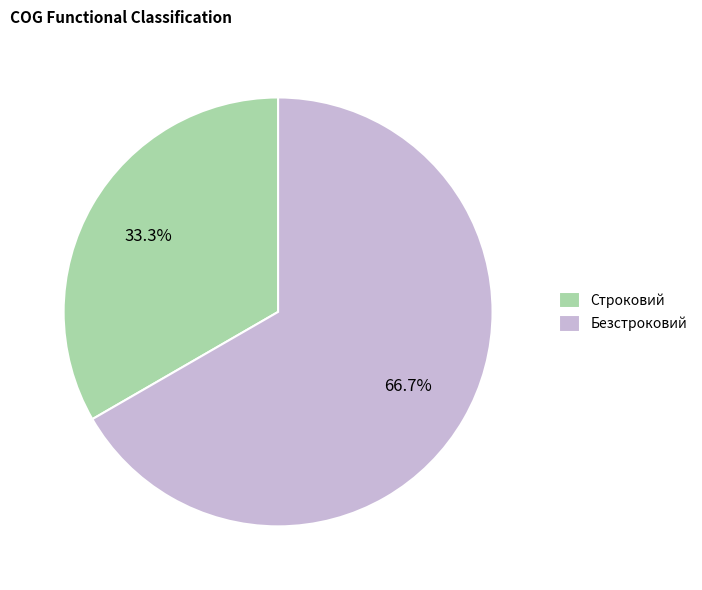

What is the largest slice in the pie chart?

Безстроковий